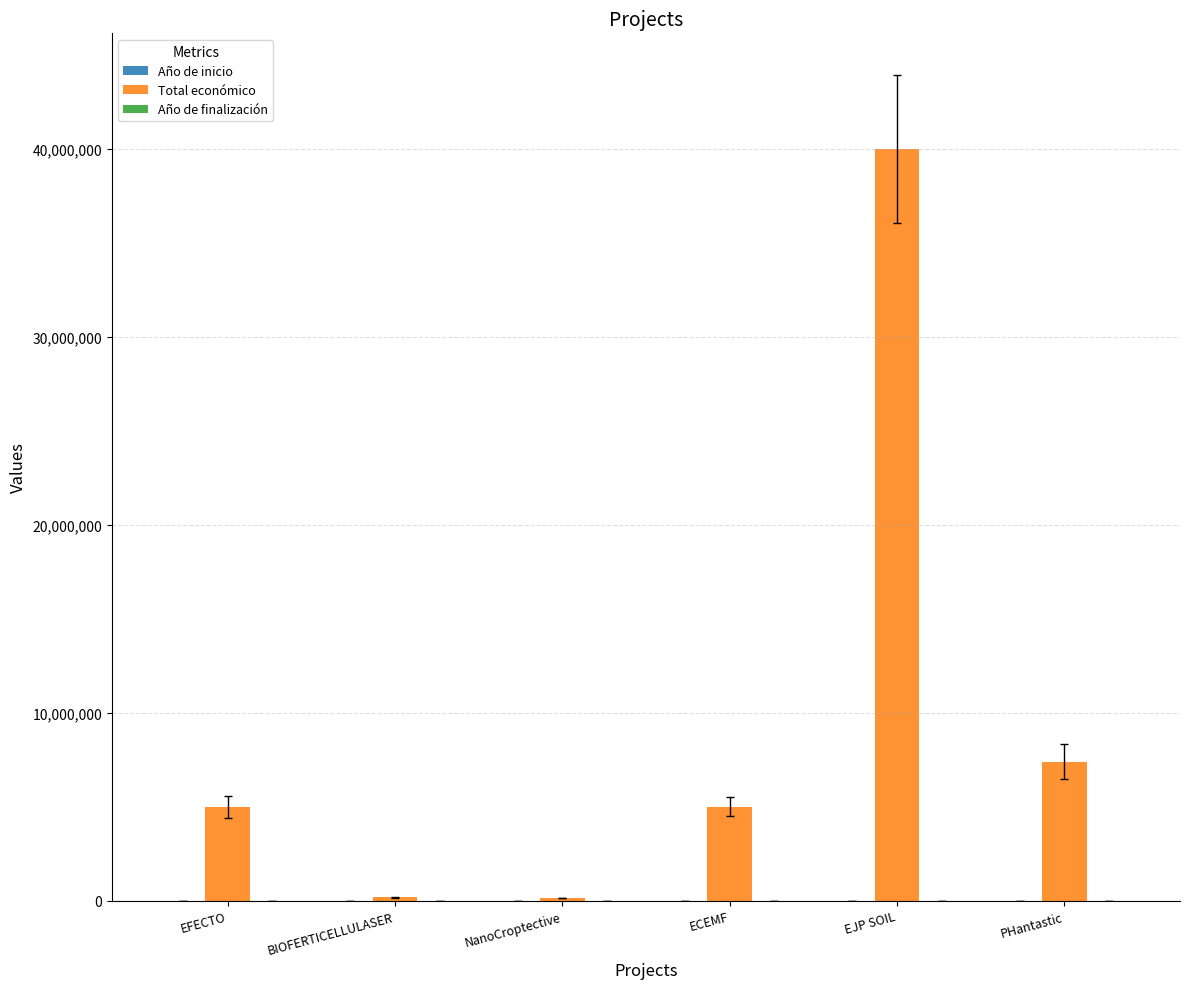

At which category is the sum across all series the highest?

EJP SOIL